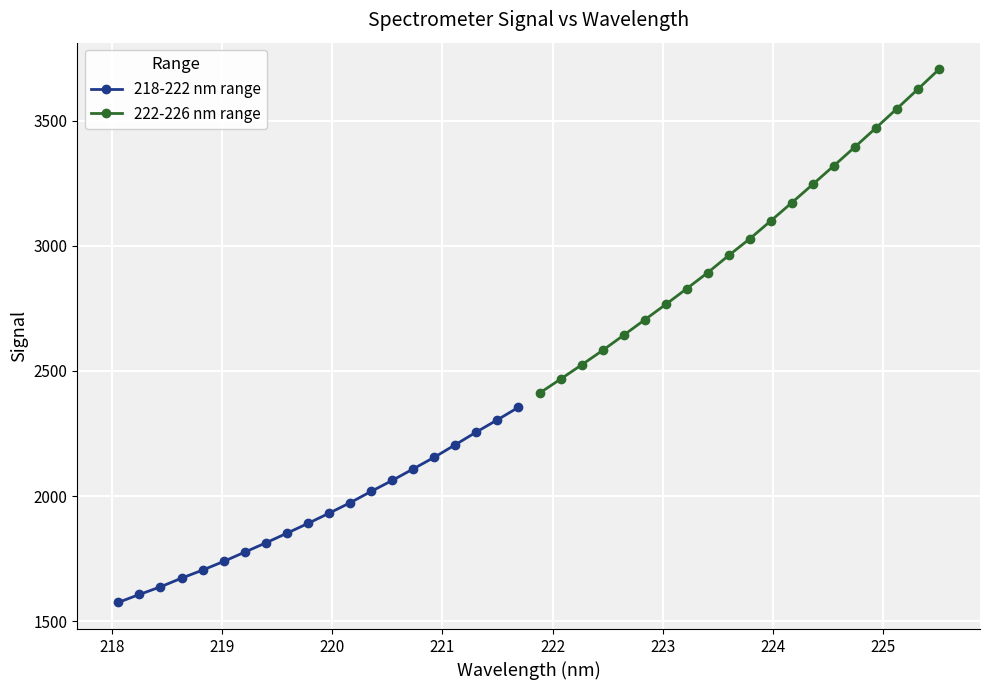

What is the value of the 218-222 nm range point at the 14th from the left?

2062.7